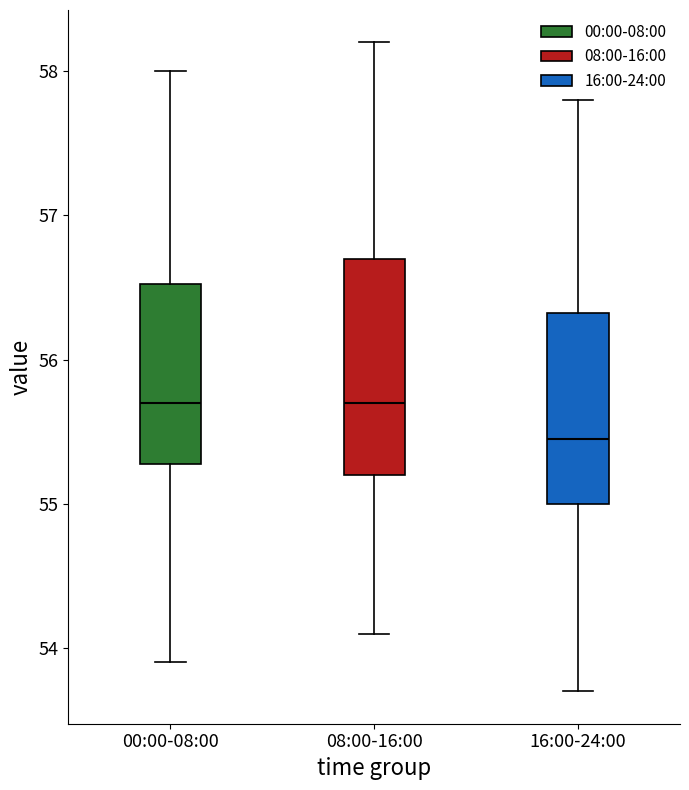

Comparing the boxes themselves (not the whiskers), which one is the tallest?

08:00-16:00